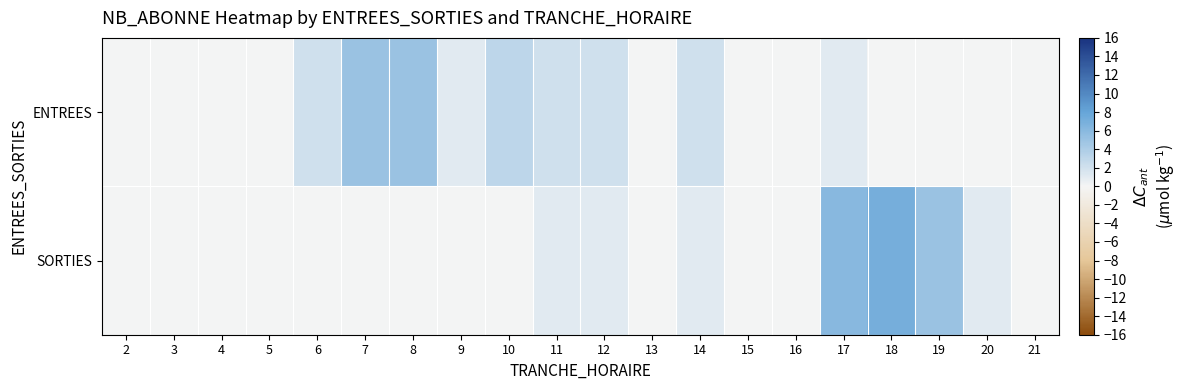

What is the total value across all series at 12?

3